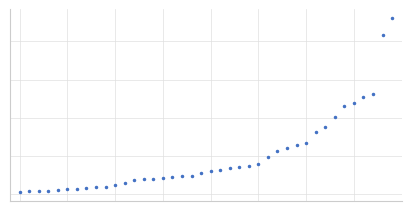

Rank the categories by value from lowest to highest.

0, 1, 2, 3, 4, 5, 6, 7, 8, 9, 10, 11, 12, 13, 14, 15, 16, 17, 18, 19, 20, 21, 22, 23, 24, 25, 26, 27, 28, 29, 30, 31, 32, 33, 34, 35, 36, 37, 38, 39